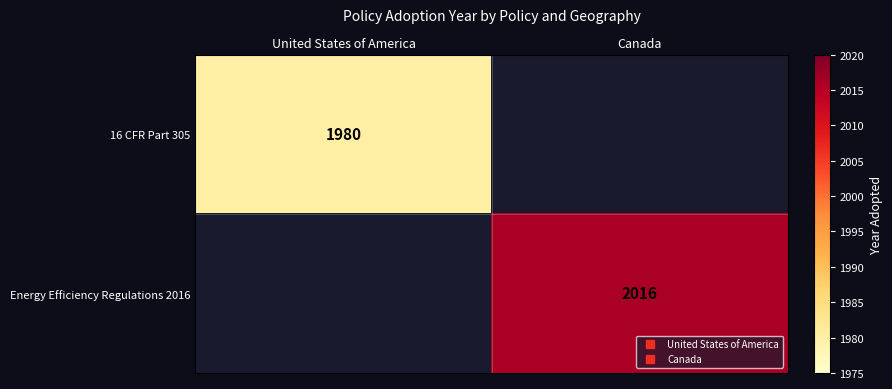

Count the number of categories in the chart.

2